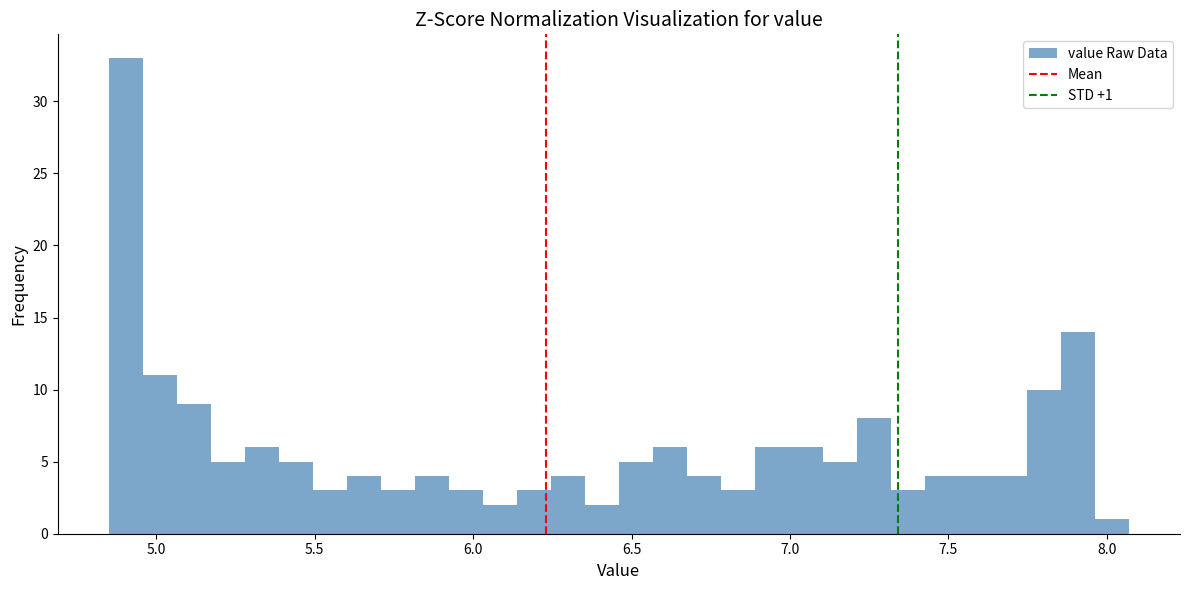

Around what value on the x-axis is the tallest bar? Give the approximate position of its centre, as read against the axis.

4.90